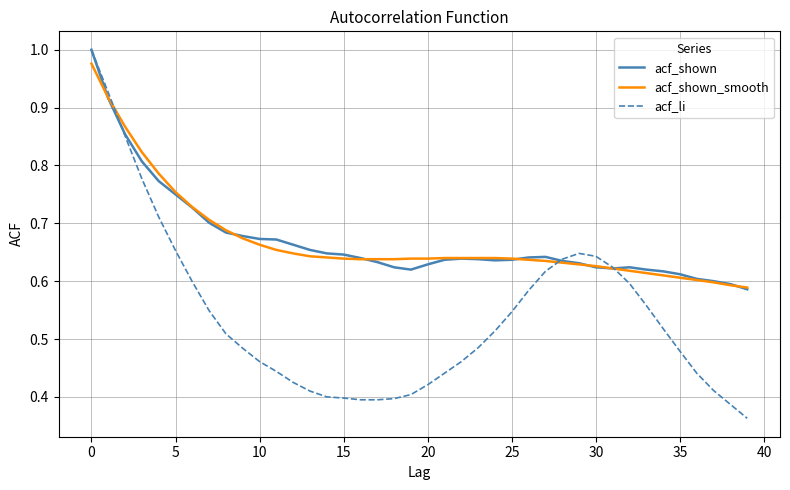

What is the maximum value for acf_shown_smooth?

1.0